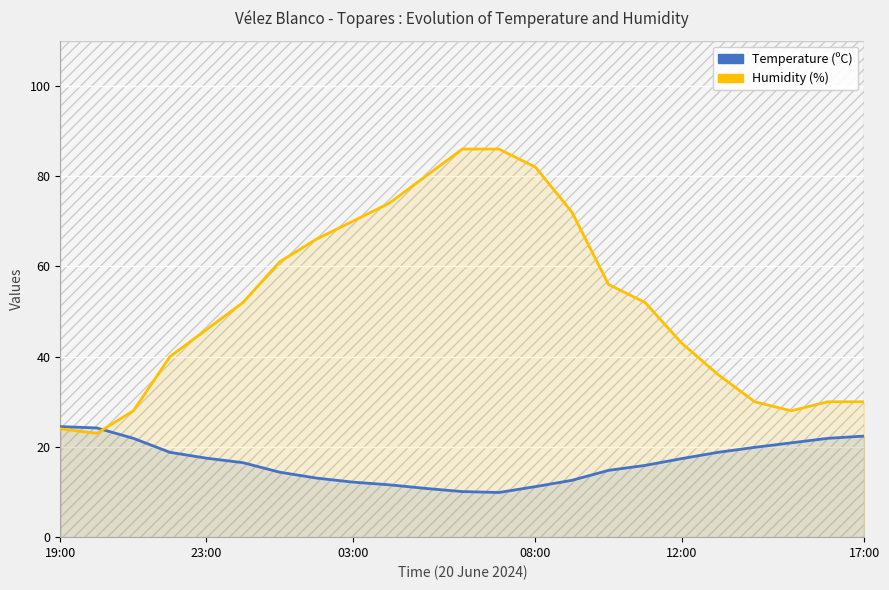

How many values in the Temperature (ºC) series exceed 16?

12